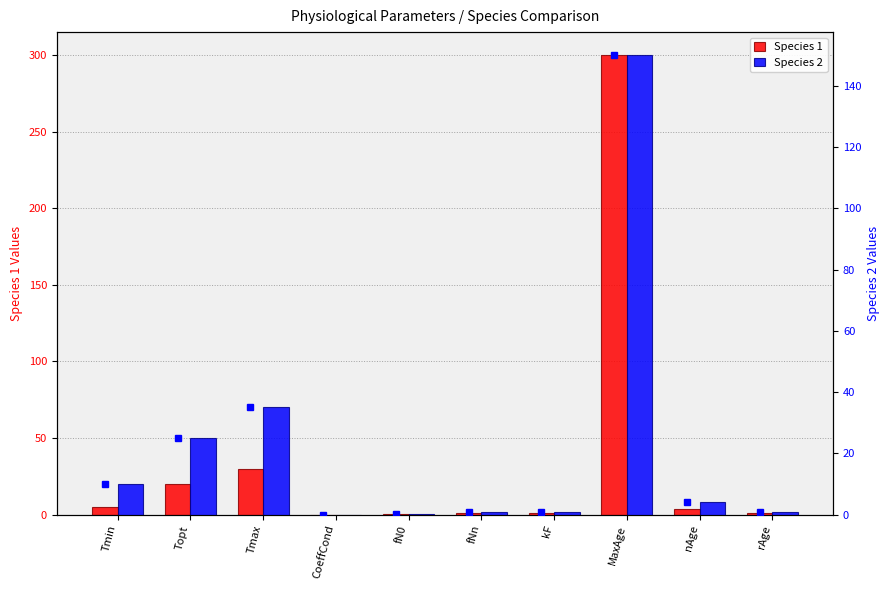

Which series has the largest total across all categories?

Species 1